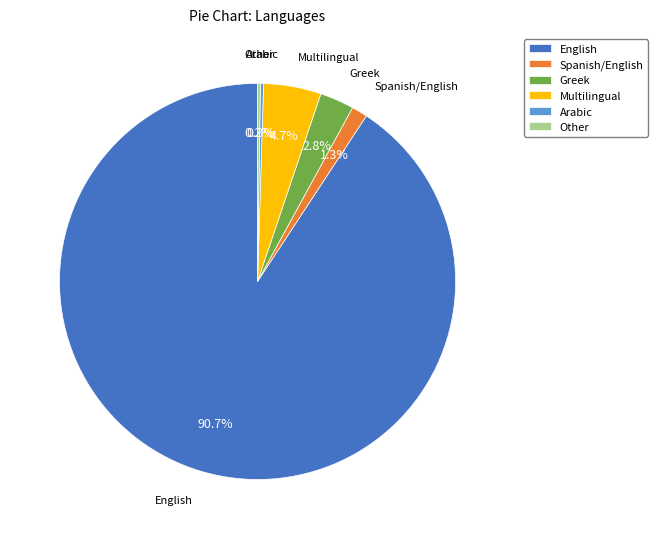

What is the largest slice in the pie chart?

English